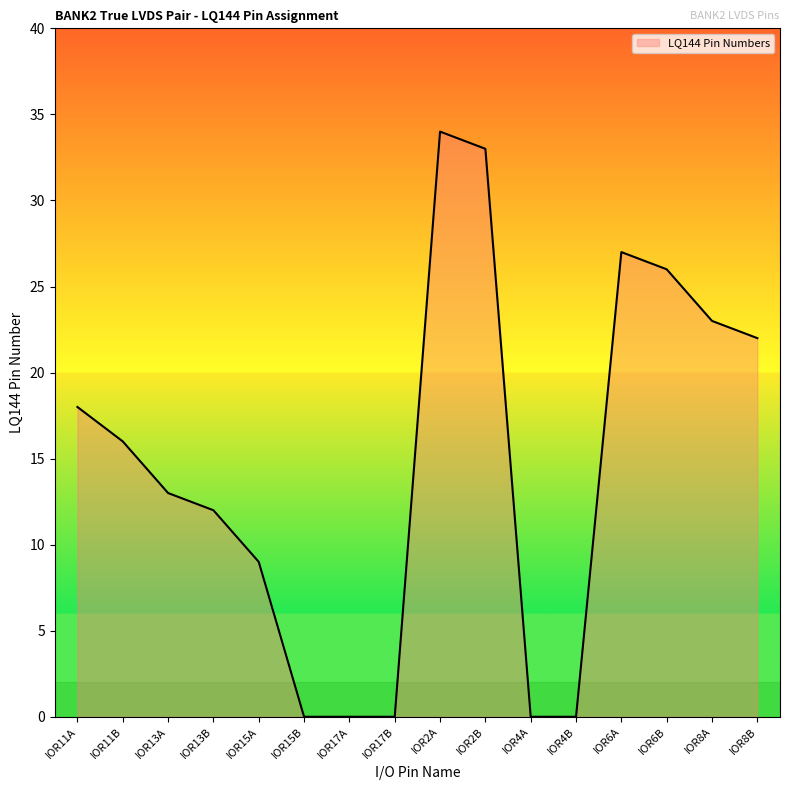

Reading left to right, what are all the values shown in this chart?

IOR11A=18	IOR11B=16	IOR13A=13	IOR13B=12	IOR15A=9	IOR15B=0	IOR17A=0	IOR17B=0	IOR2A=34	IOR2B=33	IOR4A=0	IOR4B=0	IOR6A=27	IOR6B=26	IOR8A=23	IOR8B=22